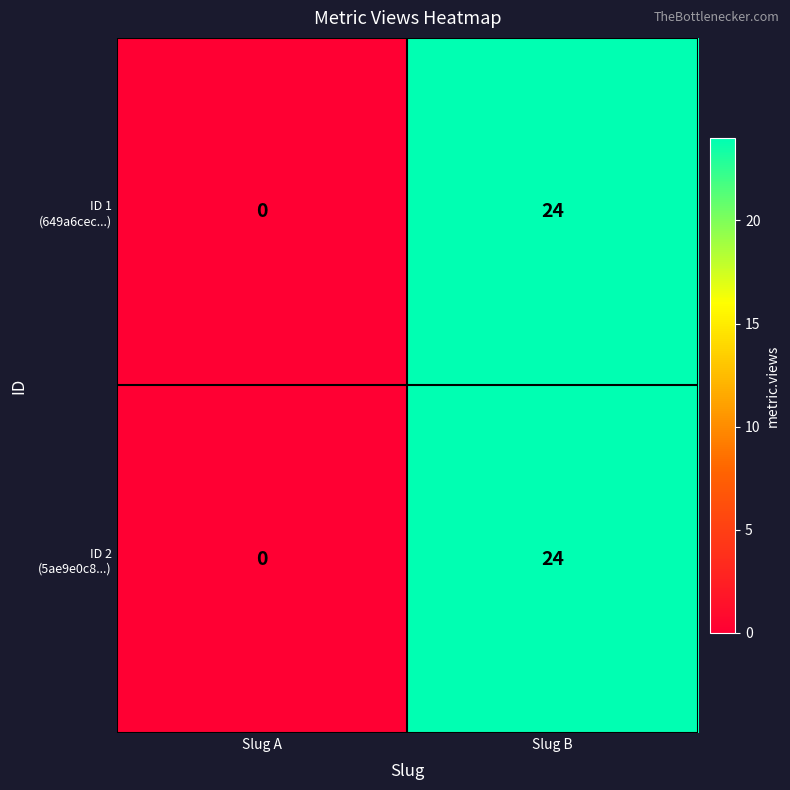

At which category is the sum across all series the highest?

Slug B